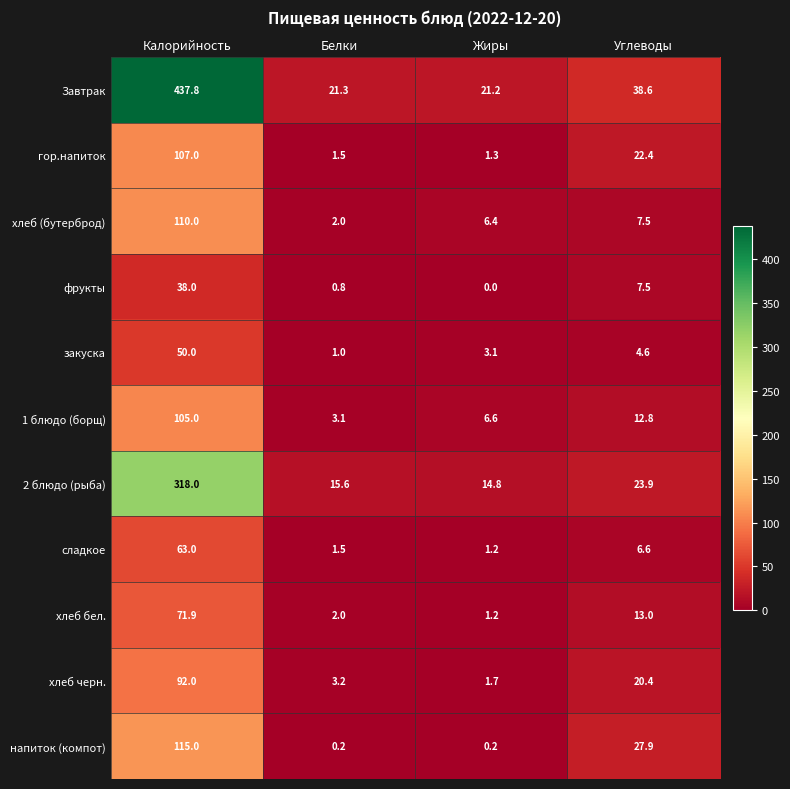

The value of 2 блюдо (рыба) at Калорийность is 497.8. True or false?

False